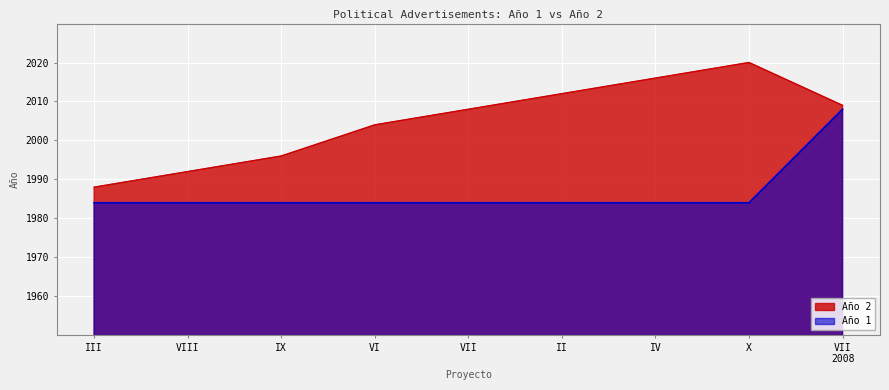

How many categories are shown in the chart?

9